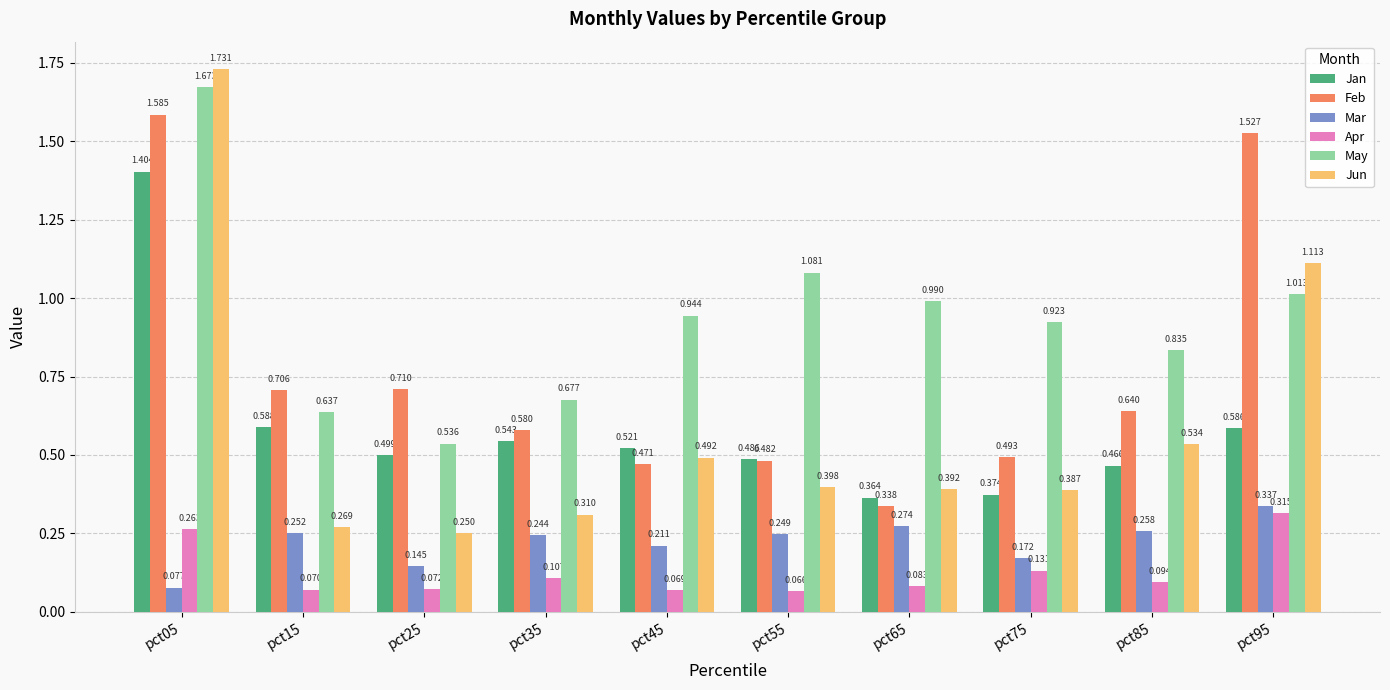

Which series has the widest spread of values?

Jun